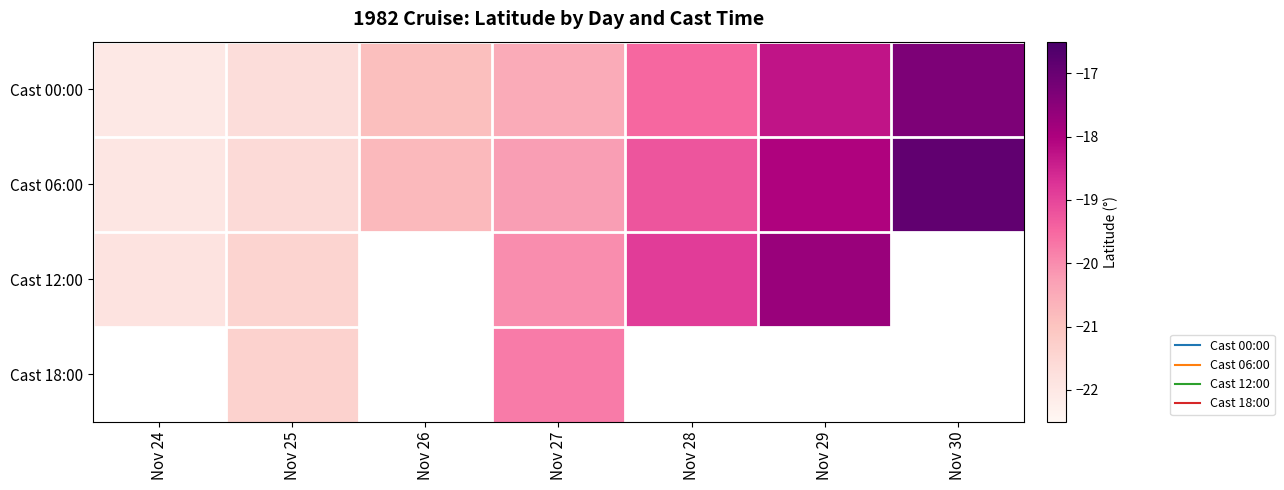

Which has a higher value, Nov 28 or Nov 27?

Nov 28